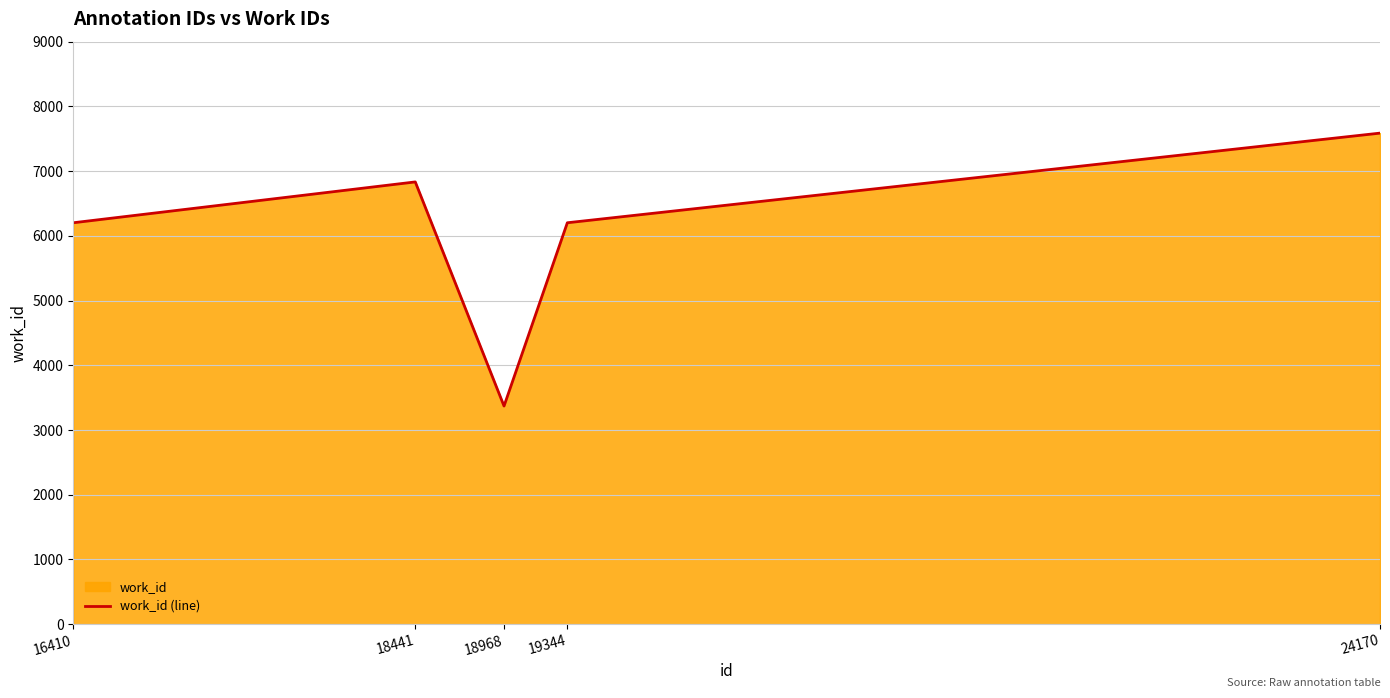

What is the approximate value at 24170?

7587